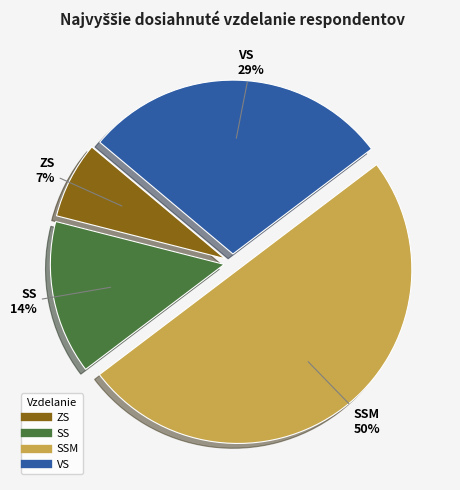

To the nearest percent, what is the average slice percentage?

25%